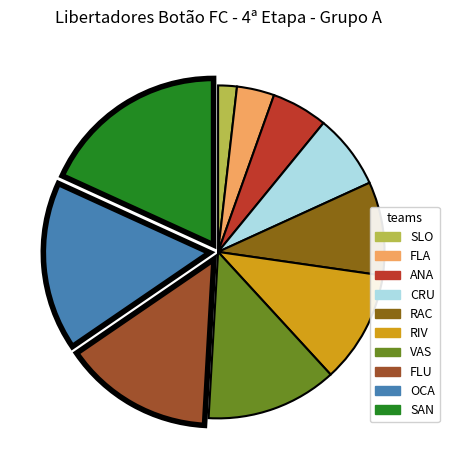

How many segments does this pie chart have?

10